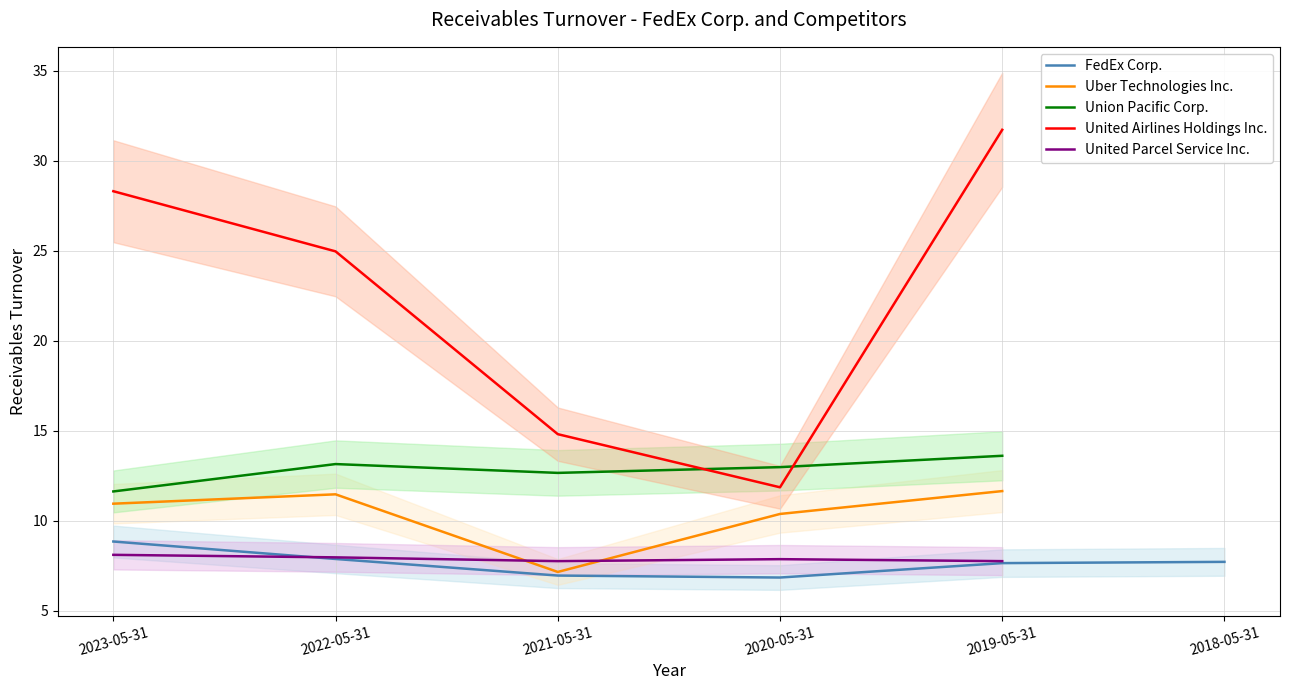

What is the spread (max minus min) of values at 2021-05-31?

7.9